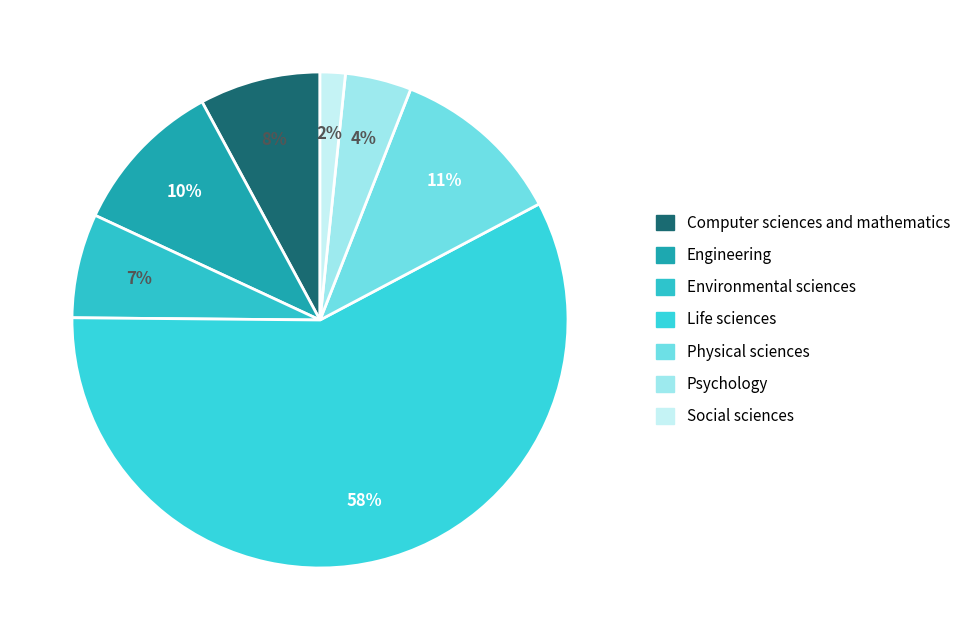

Approximately how many times larger is the value at Computer sciences and mathematics compared to Engineering?

0.8